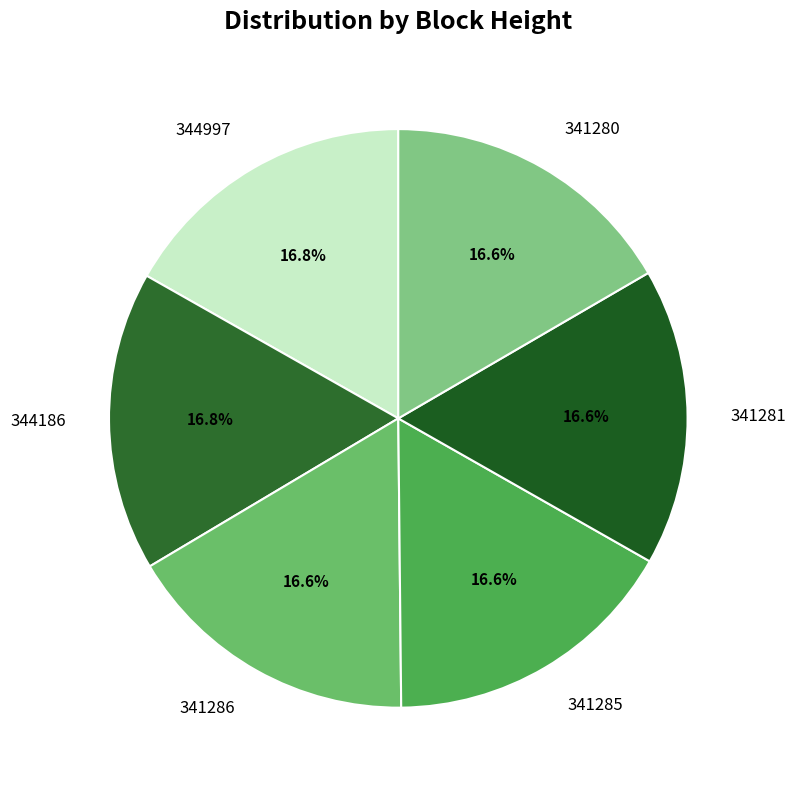

True or false: 344186 accounts for 24% of the total.

False